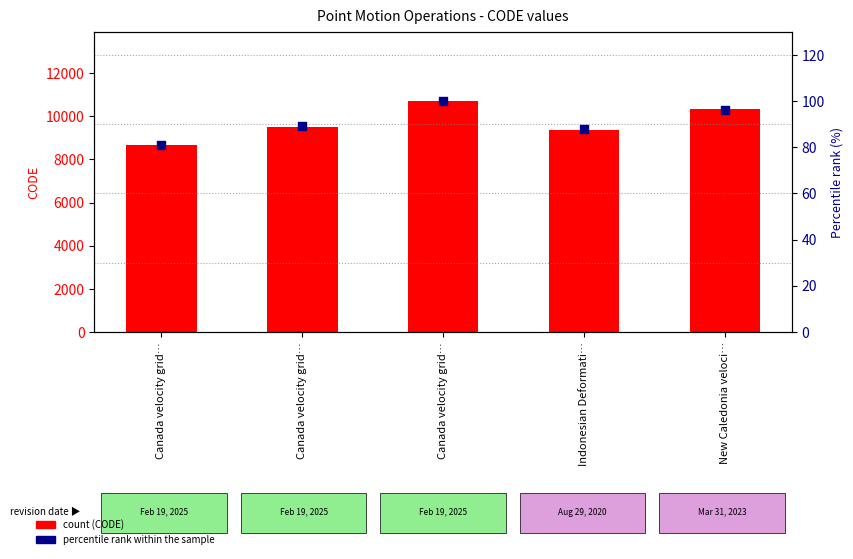

What are all the series names shown in the legend?

CODE, percentile rank within the sample